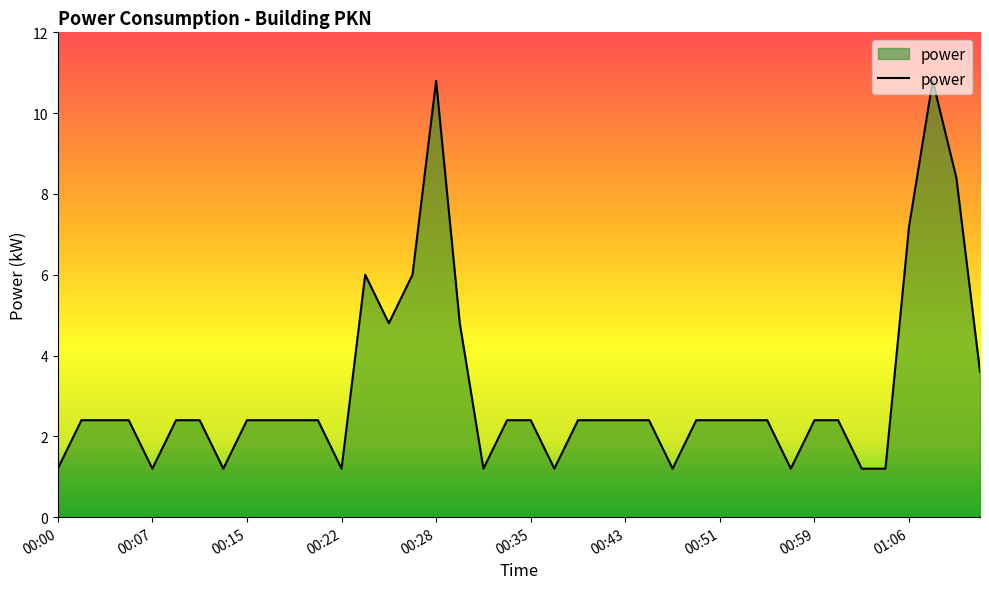

Reading left to right, list all the values displayed in this chart.

1.2	2.4	2.4	2.4	1.2	2.4	2.4	1.2	2.4	2.4	2.4	2.4	1.2	6.0	4.8	6.0	10.8	4.8	1.2	2.4	2.4	1.2	2.4	2.4	2.4	2.4	1.2	2.4	2.4	2.4	2.4	1.2	2.4	2.4	1.2	1.2	7.2	10.8	8.4	3.6